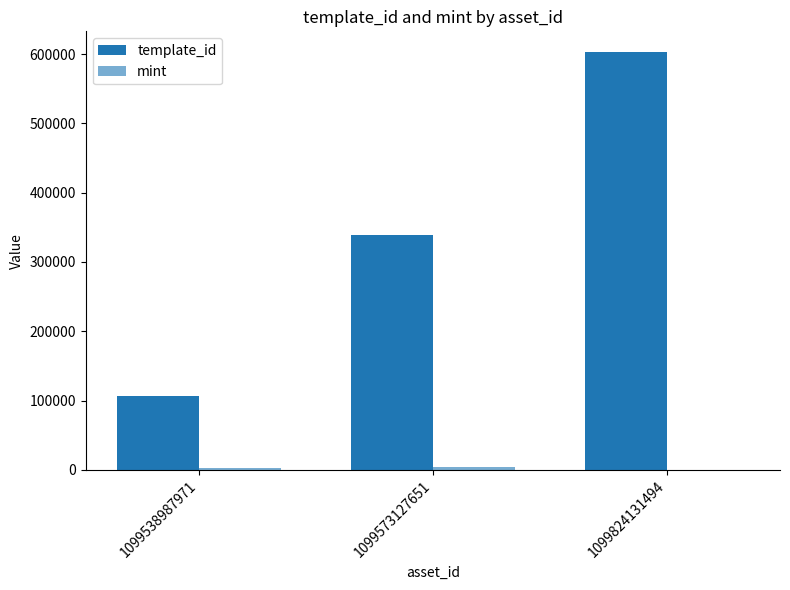

Reading left to right, list all the values displayed in this chart.

template_id: 1099538987971=106640	1099573127651=339228	1099824131494=602592
mint: 1099538987971=2994	1099573127651=4479	1099824131494=499